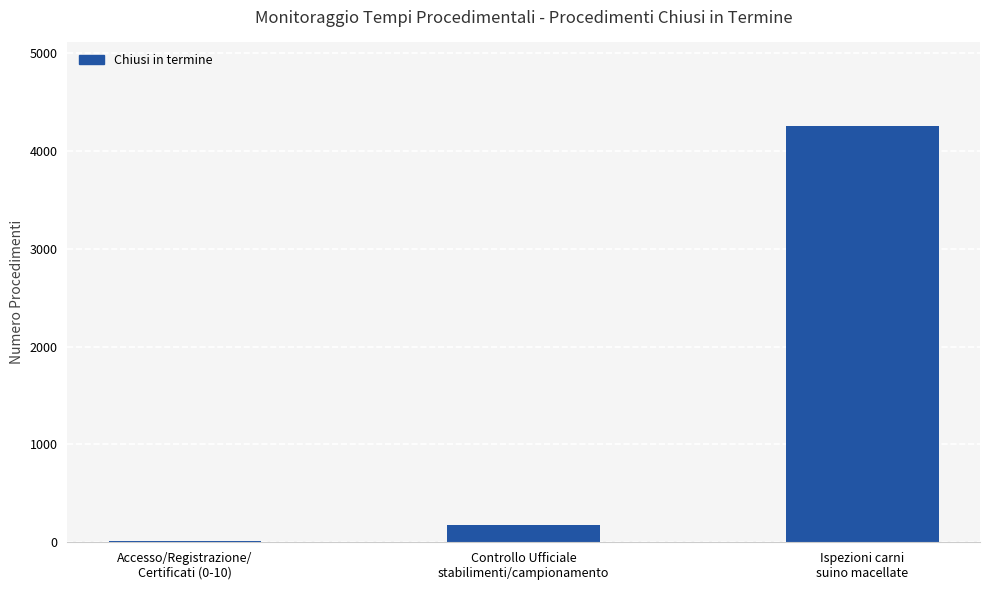

Are the bars grouped side by side (vs. stacked)?

No